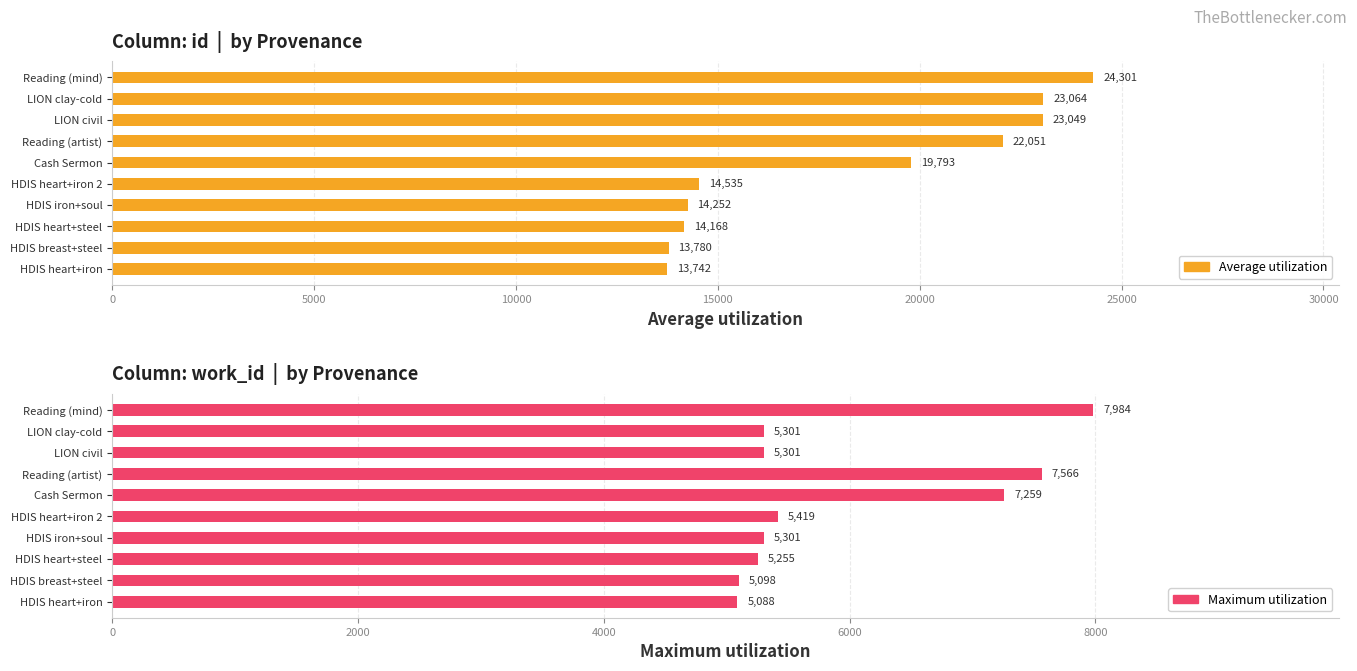

Between Reading (artist) and HDIS iron+soul, which is larger?

Reading (artist)